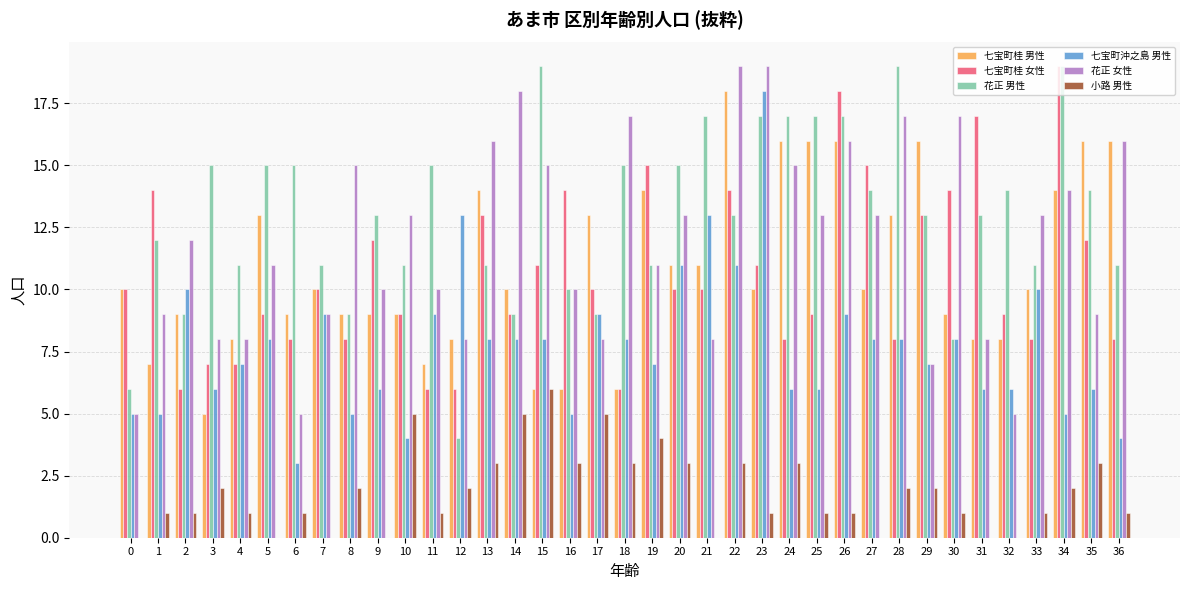

Is the value of 七宝町桂 女性 at 20 greater than the value of 花正 女性 at 25?

No